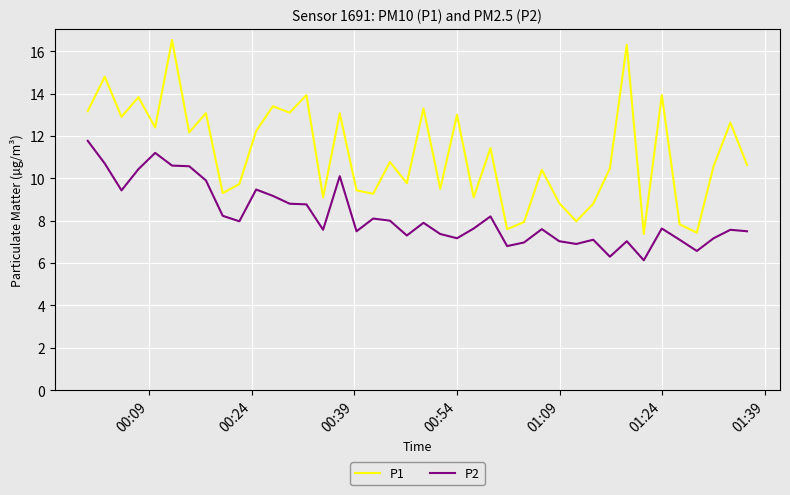

True or false: P2 and P1 cross at least once.

False